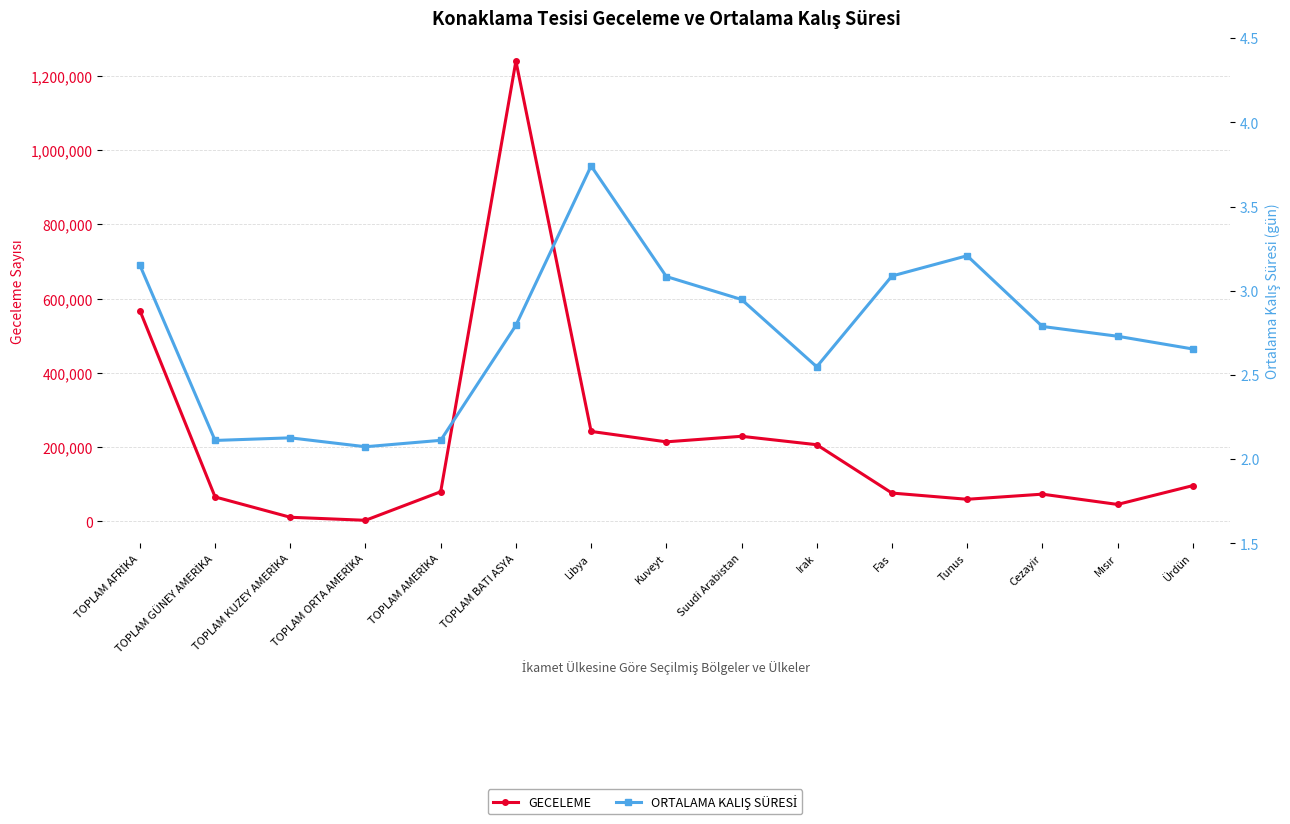

Which series has the largest range (max minus min)?

GECELEME